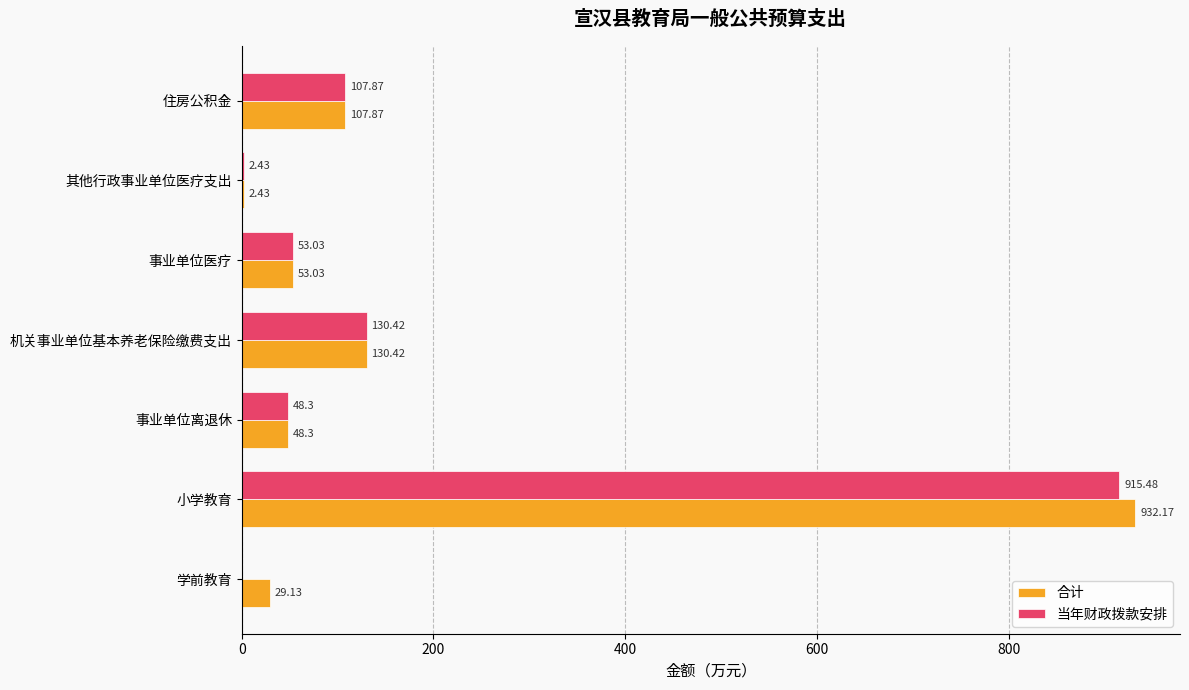

Is the value of 合计 at 学前教育 greater than the value of 当年财政拨款安排 at 机关事业单位基本养老保险缴费支出?

No